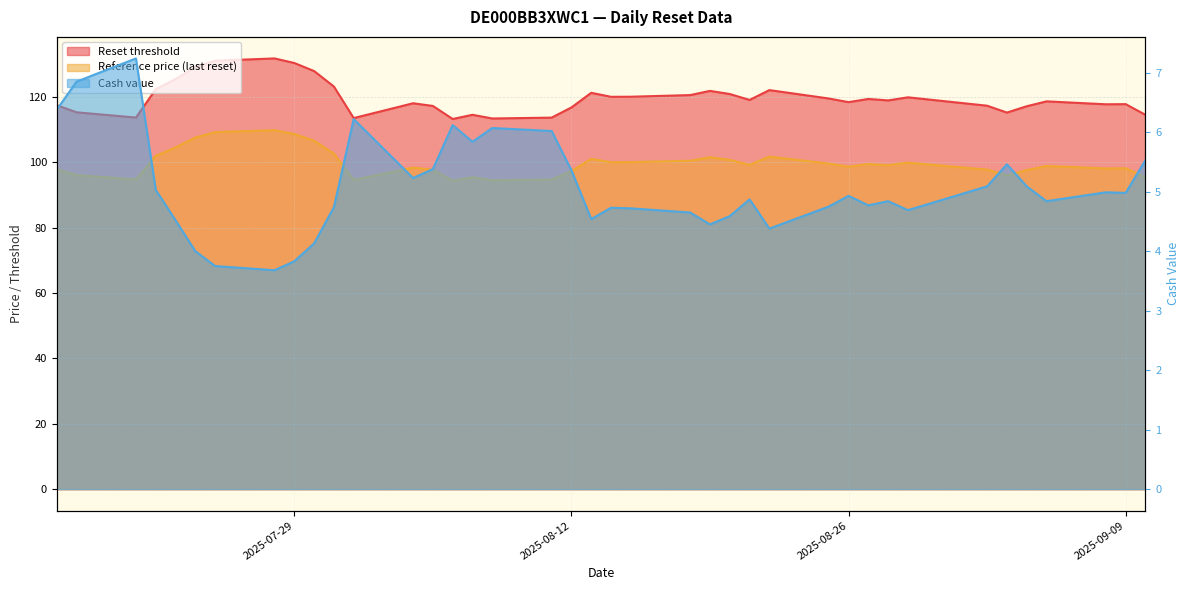

What is the value of the Reset threshold point at the 39th from the left?

114.6